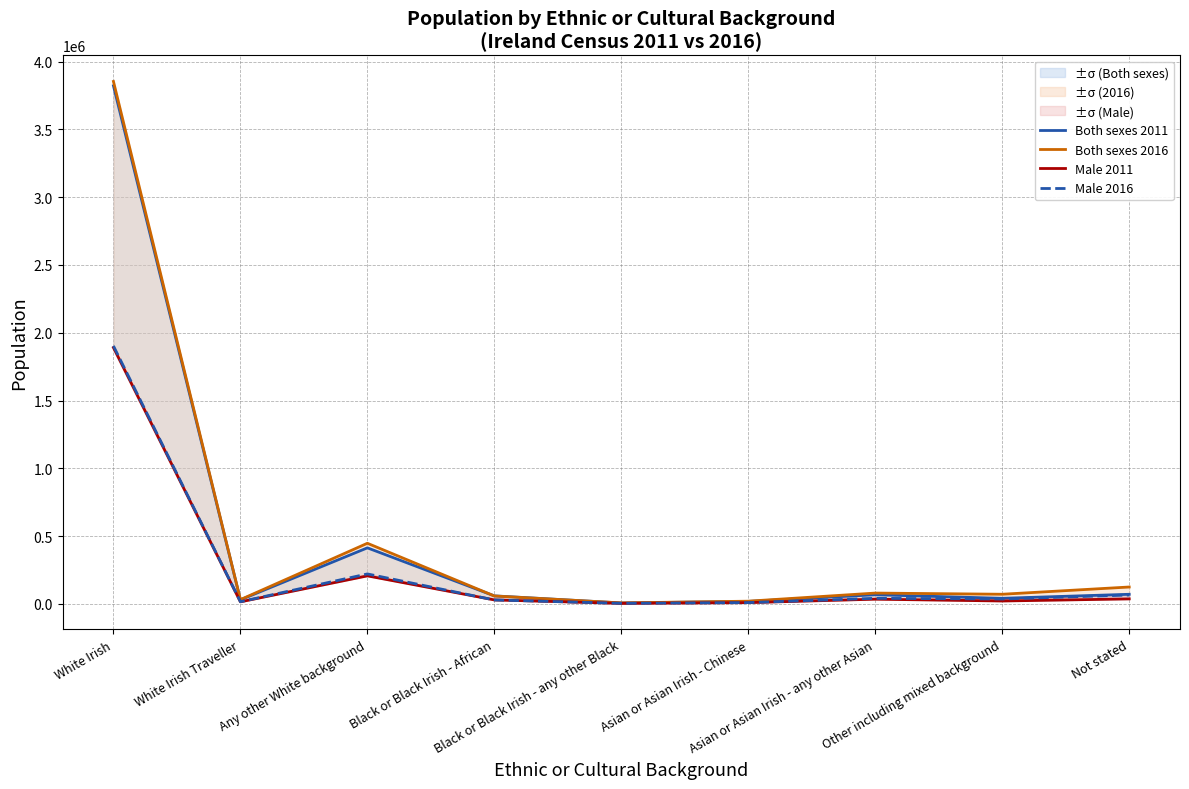

How many values in the Male 2016 series are below 35422?

4